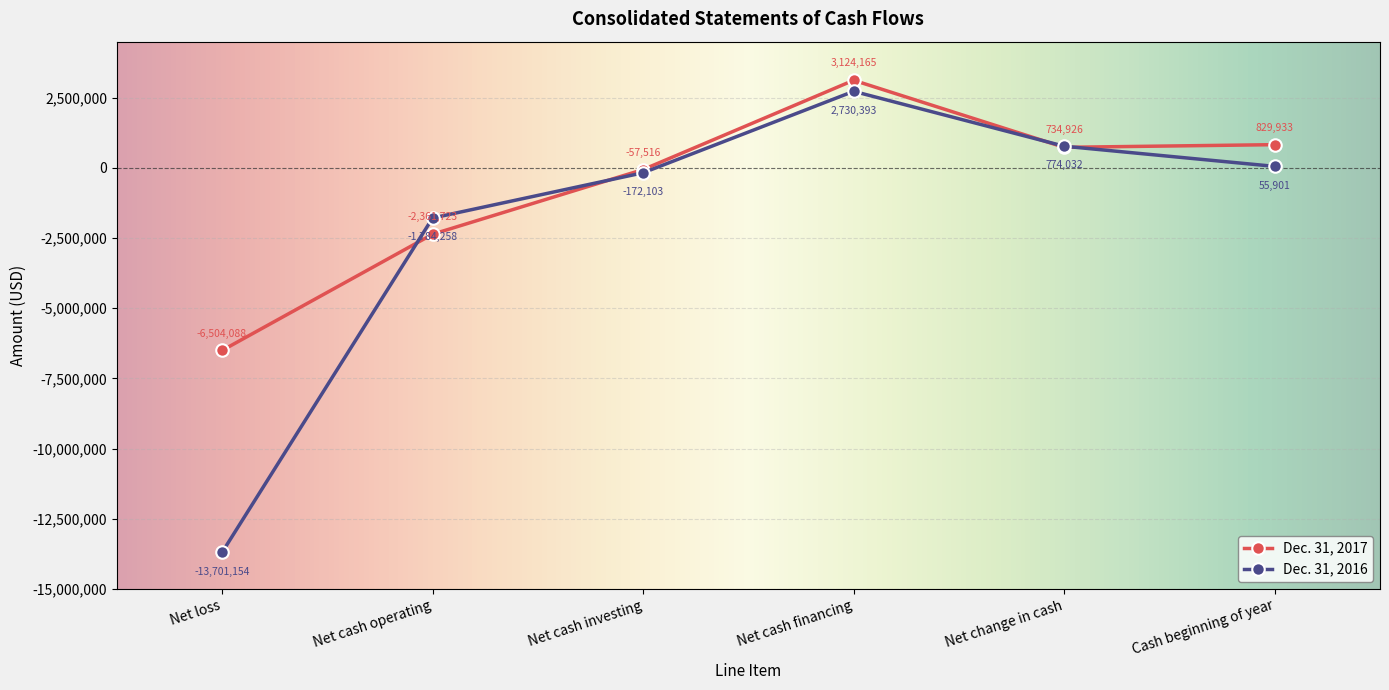

True or false: Dec. 31, 2016 has a value of -1784258 at Net cash operating.

True